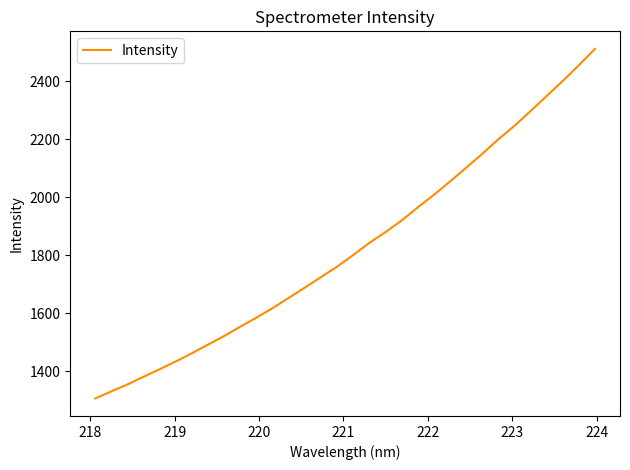

True or false: the data has more than 2 interior local peaks.

False